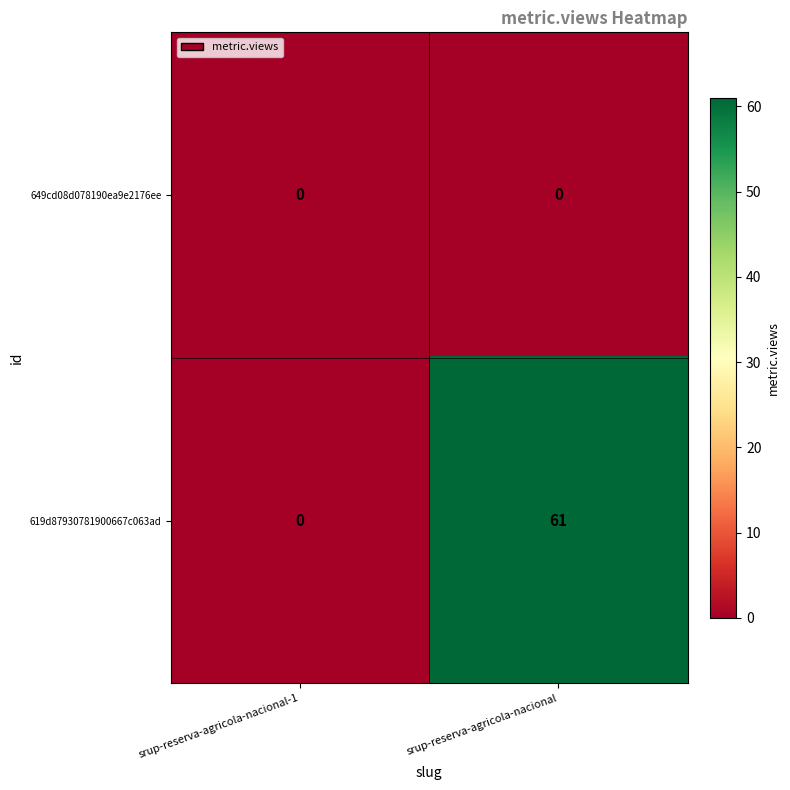

At which category does the chart reach its peak across all series?

srup-reserva-agricola-nacional